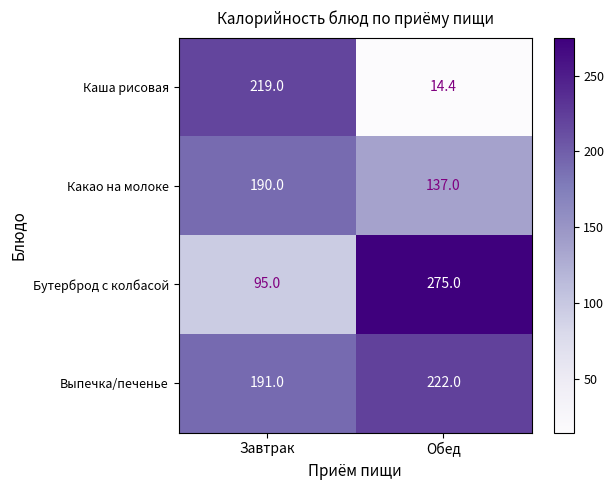

What is the minimum value for Бутерброд с колбасой?

95.0